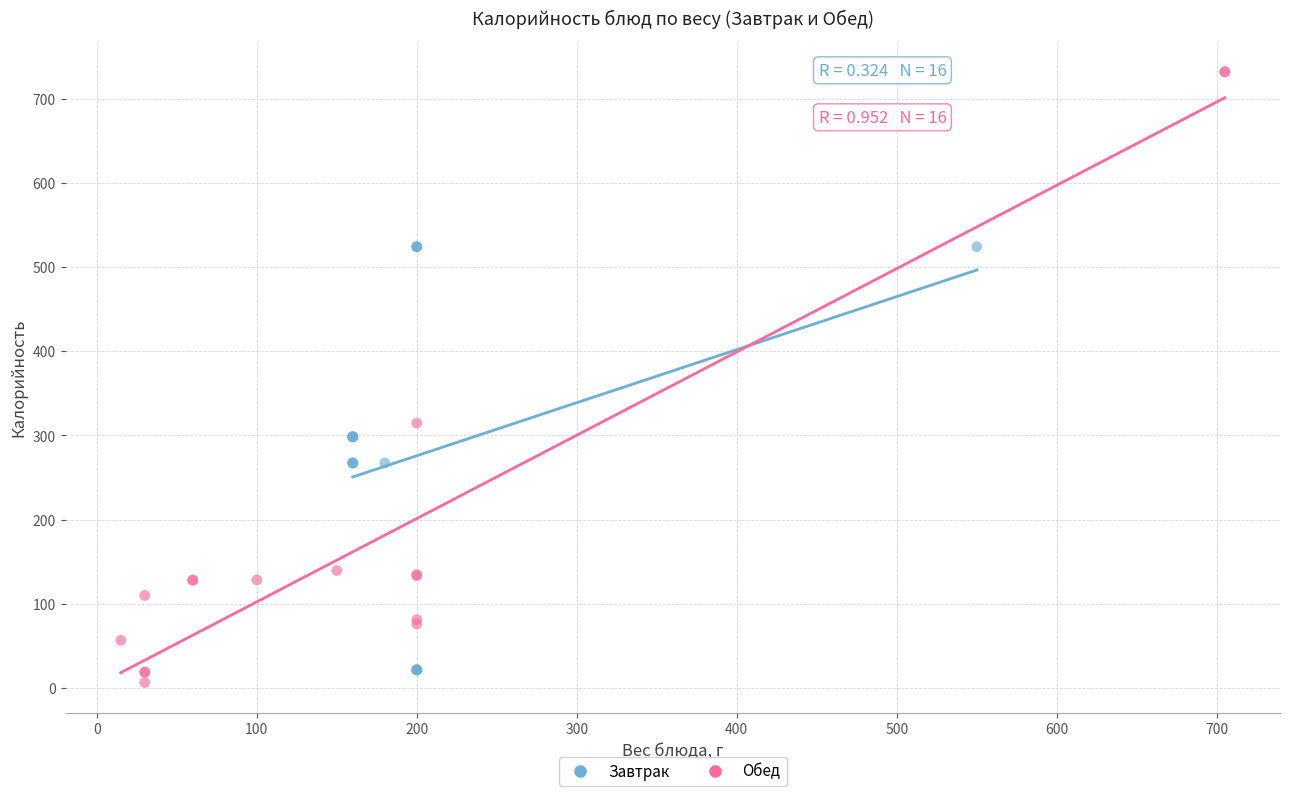

Which series has the largest Y range (max minus min)?

Обед